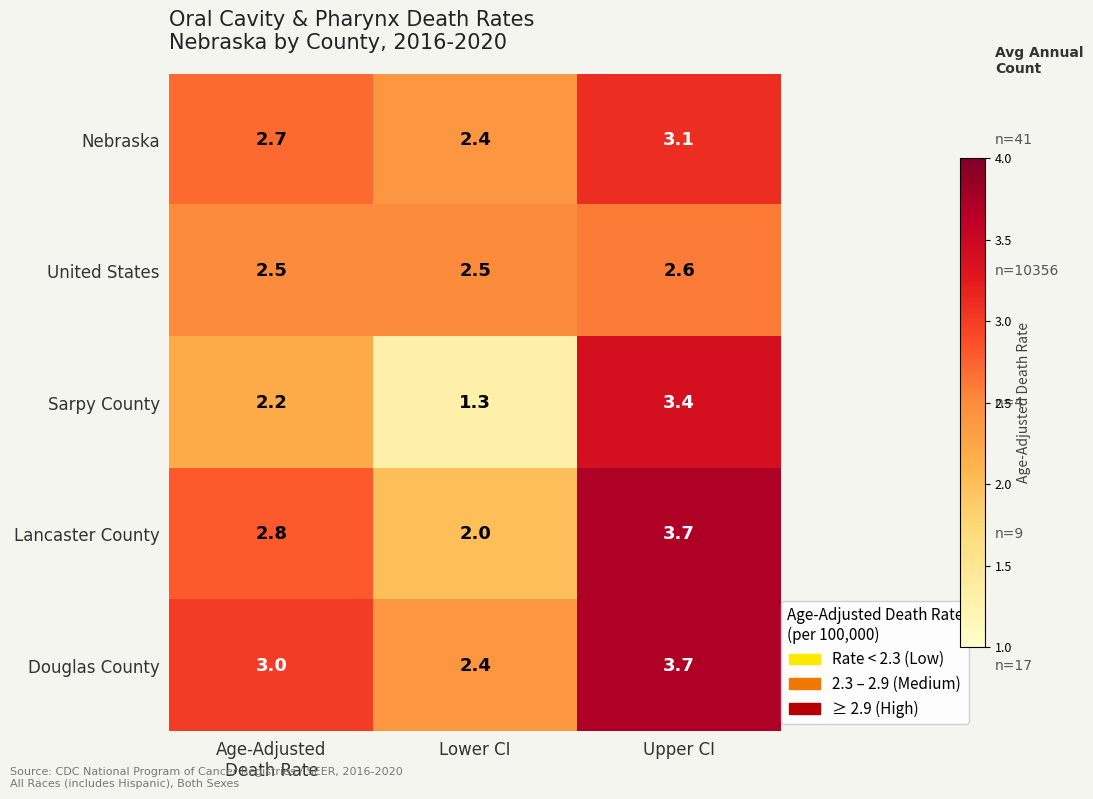

The value of Lancaster County at Upper CI is 3.7. True or false?

True